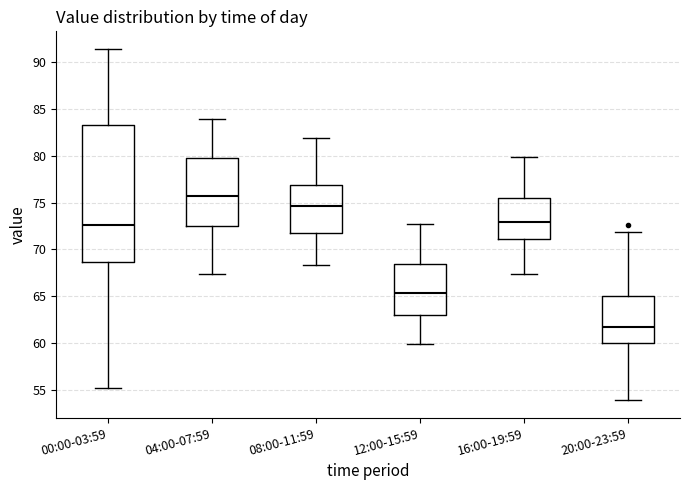

Reading left to right, transcribe this box plot: for each box, give where its median line is, the range the box spans, and where its two whiskers end, as read against the y-axis. The values are not printed on the chart, so give them approximately, as read against the axis.

00:00-03:59: median 72.5, box 68.5 to 83.5, whiskers 55.0 to 91.5
04:00-07:59: median 75.5, box 72.5 to 80.0, whiskers 67.5 to 84.0
08:00-11:59: median 74.5, box 71.5 to 77.0, whiskers 68.5 to 82.0
12:00-15:59: median 65.5, box 63.0 to 68.5, whiskers 60.0 to 72.5
16:00-19:59: median 73.0, box 71.0 to 75.5, whiskers 67.5 to 80.0
20:00-23:59: median 61.5, box 60.0 to 65.0, whiskers 54.0 to 72.0